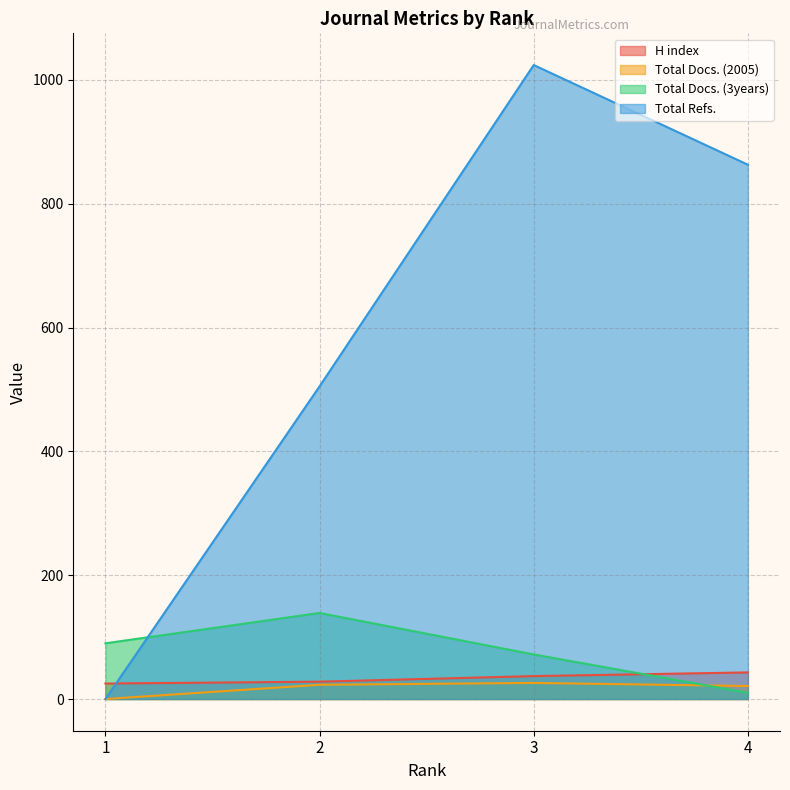

The value of Total Docs. (3years) at 1 is 90. True or false?

True